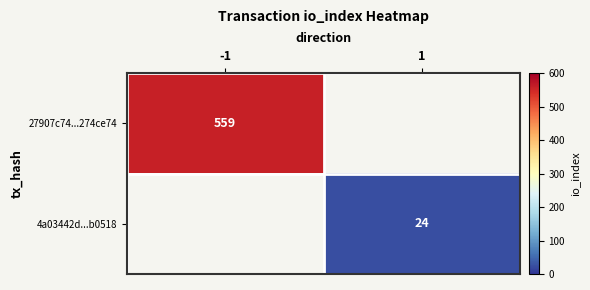

What is the smallest value displayed?

24.0